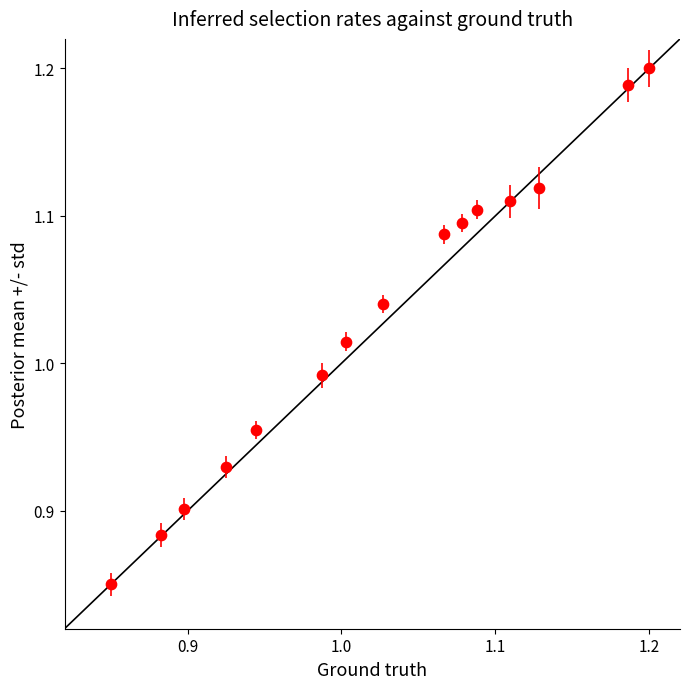

What is the range of X values (max minus min)?

0.3